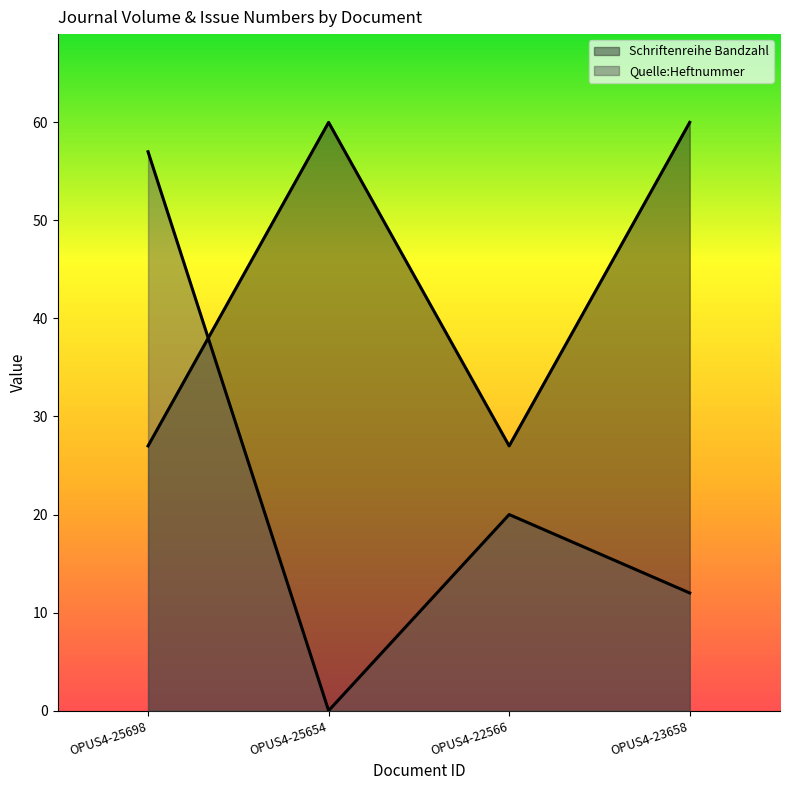

After their last crossing, which series has the higher values: Schriftenreihe Bandzahl or Quelle:Heftnummer?

Schriftenreihe Bandzahl